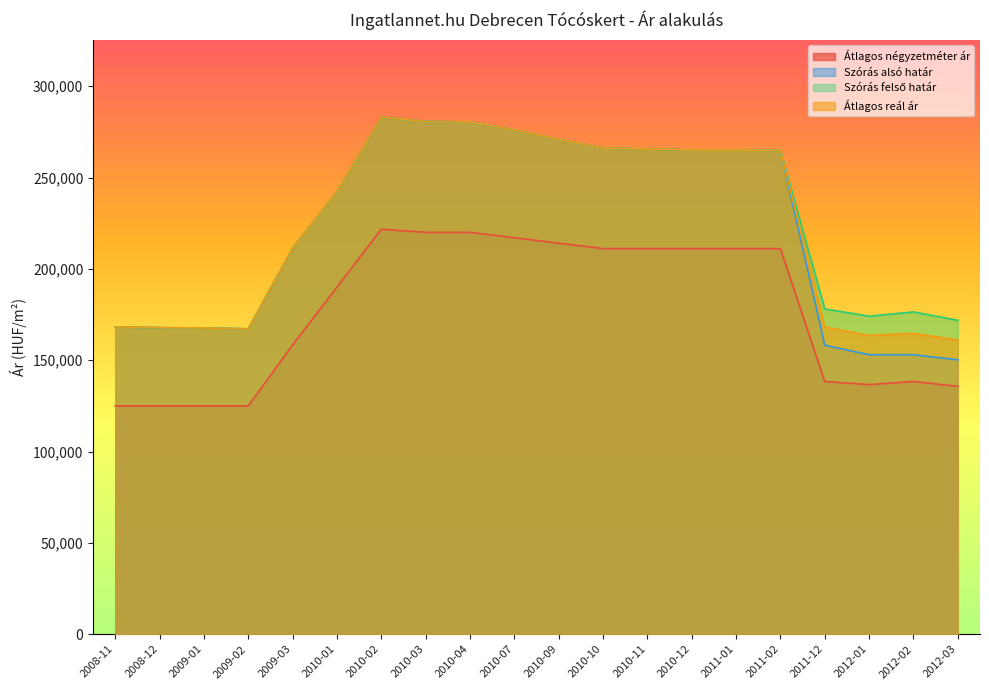

What is the label of the 4th point from the right?

2011-12